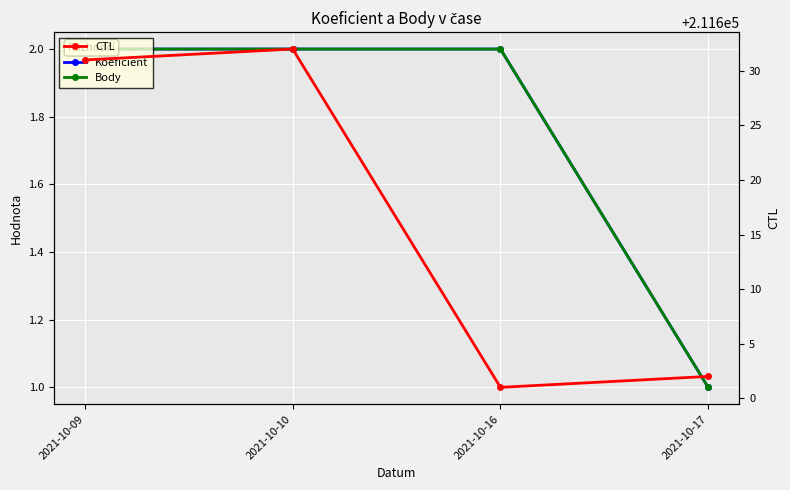

Which has a higher value, 2021-10-10 or 2021-10-16?

2021-10-10